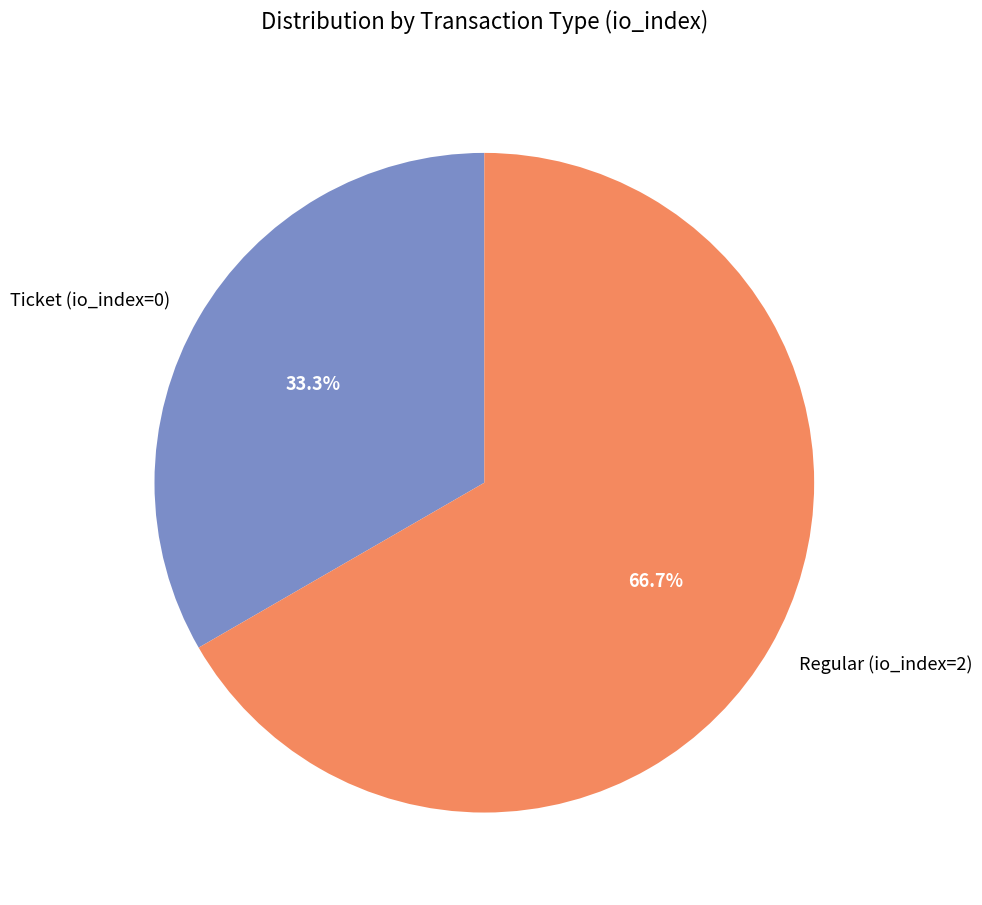

Which slice represents more than half of the pie?

Regular (io_index=2)